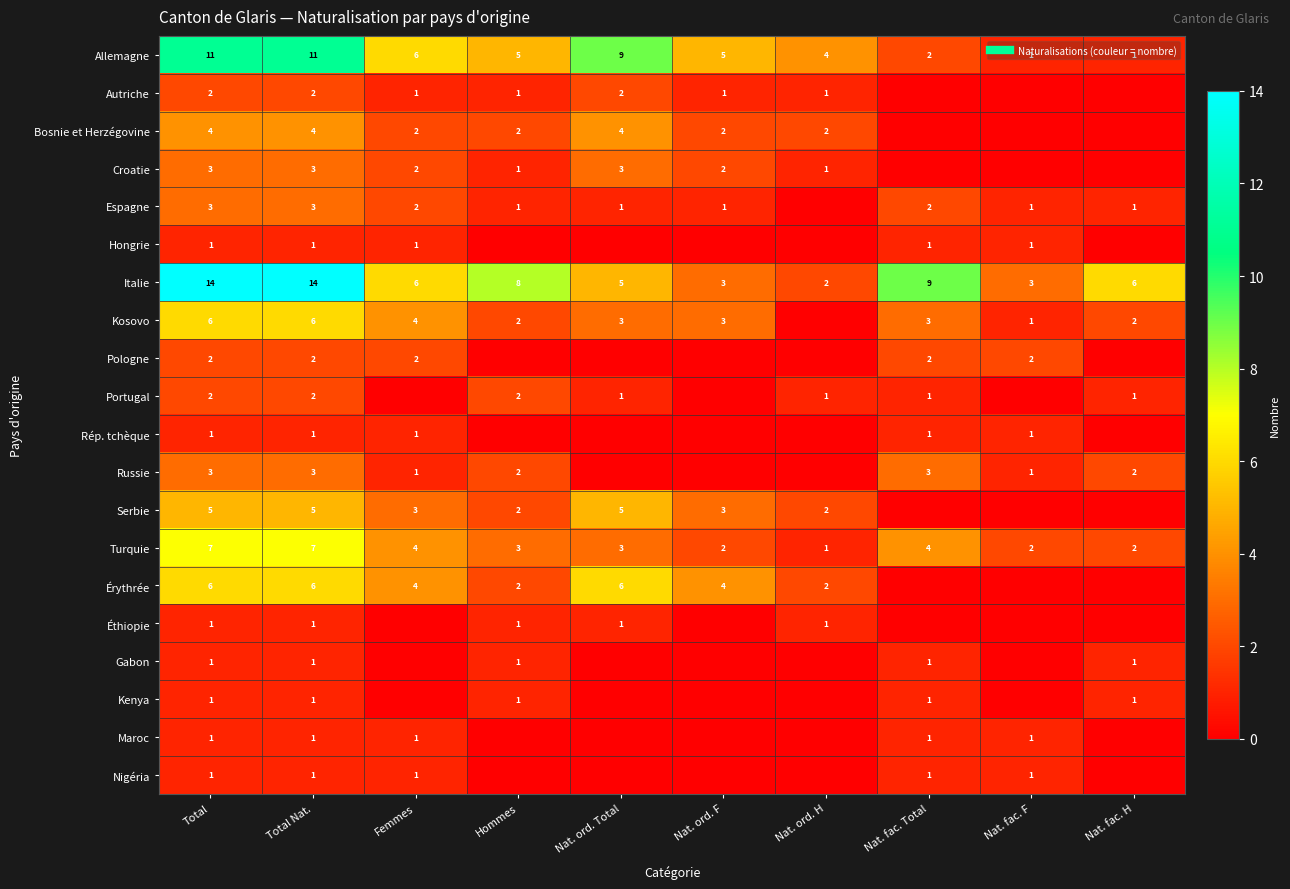

Which series changed the most between Total Nat. and Nat. fac. Total?

Allemagne